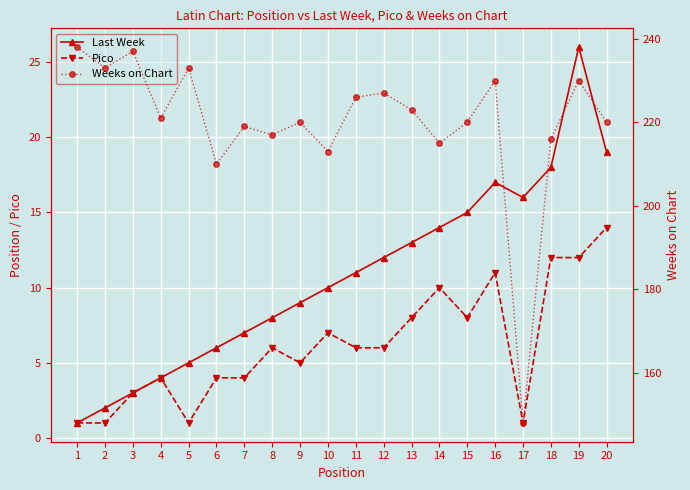

True or false: Pico has a value of 10 at 12.

False